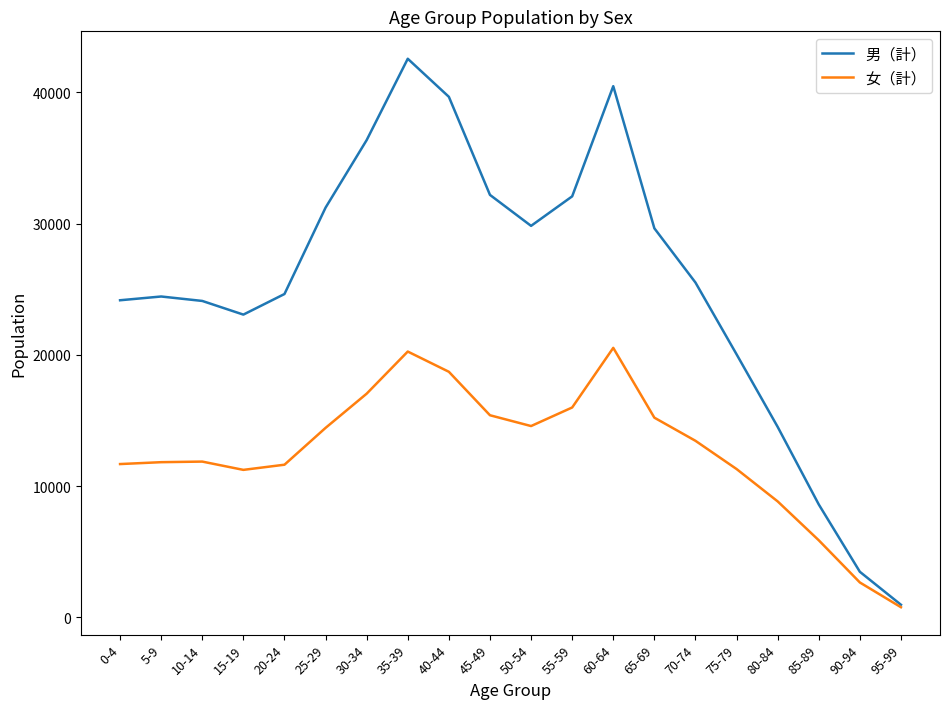

Rank the series by their average value, from lowest to highest.

女（計）, 男（計）